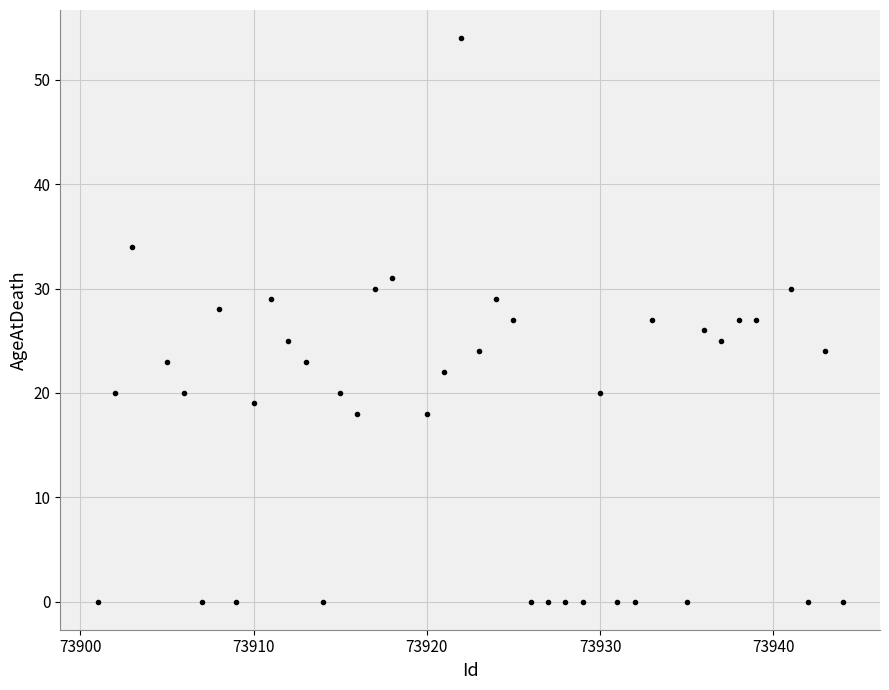

What is the range of Y values (max minus min)?

54